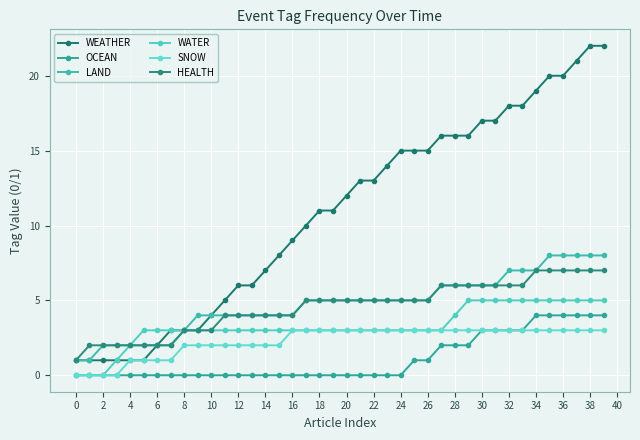

True or false: OCEAN and SNOW cross at least once.

False